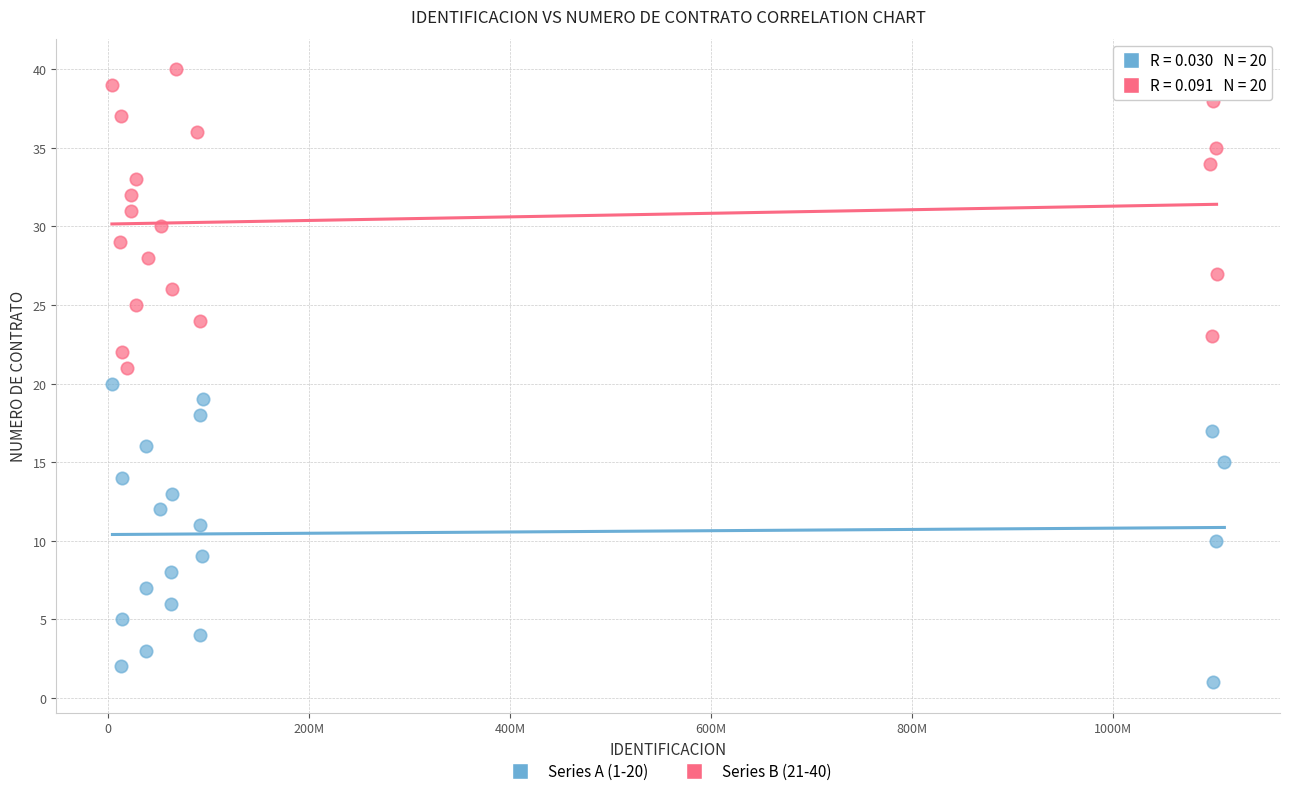

What are all the series names shown in the legend?

Series A (1-20), Series B (21-40)